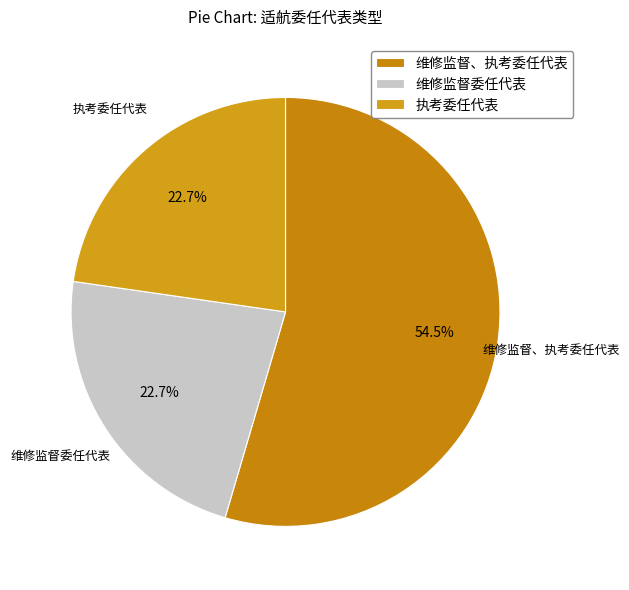

How many slices are in this pie chart?

3